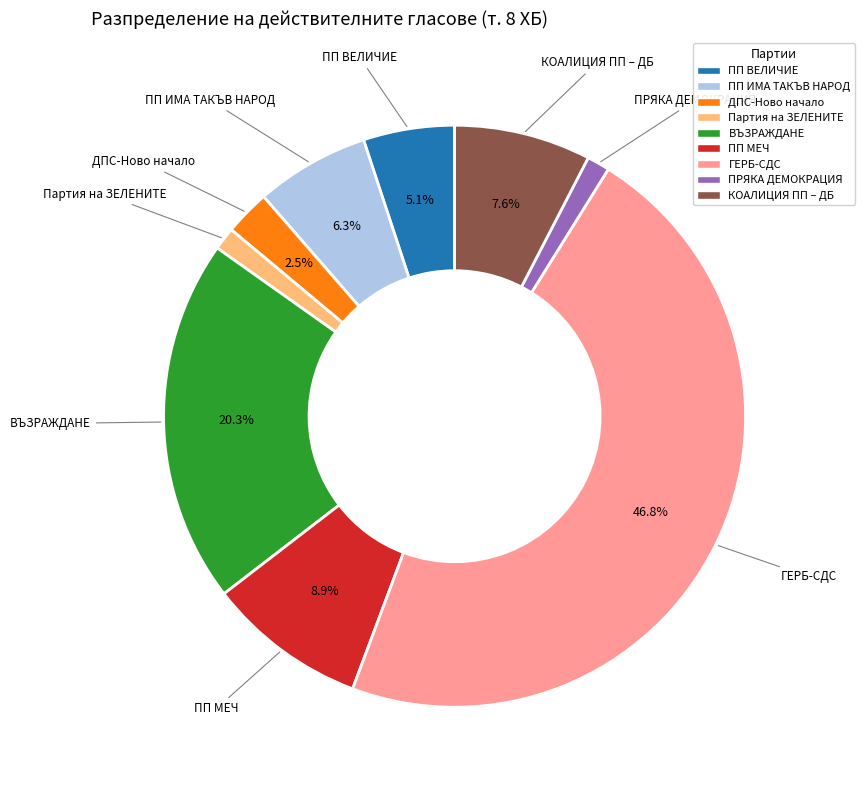

Is there any slice that represents more than half of the pie?

No